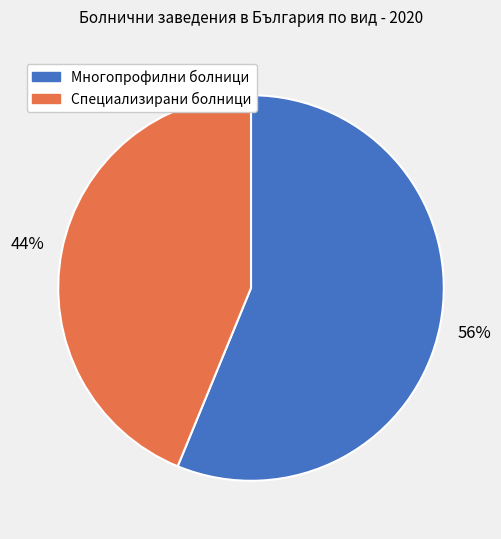

To the nearest percent, what is the difference between the largest and smallest slice percentages?

12%